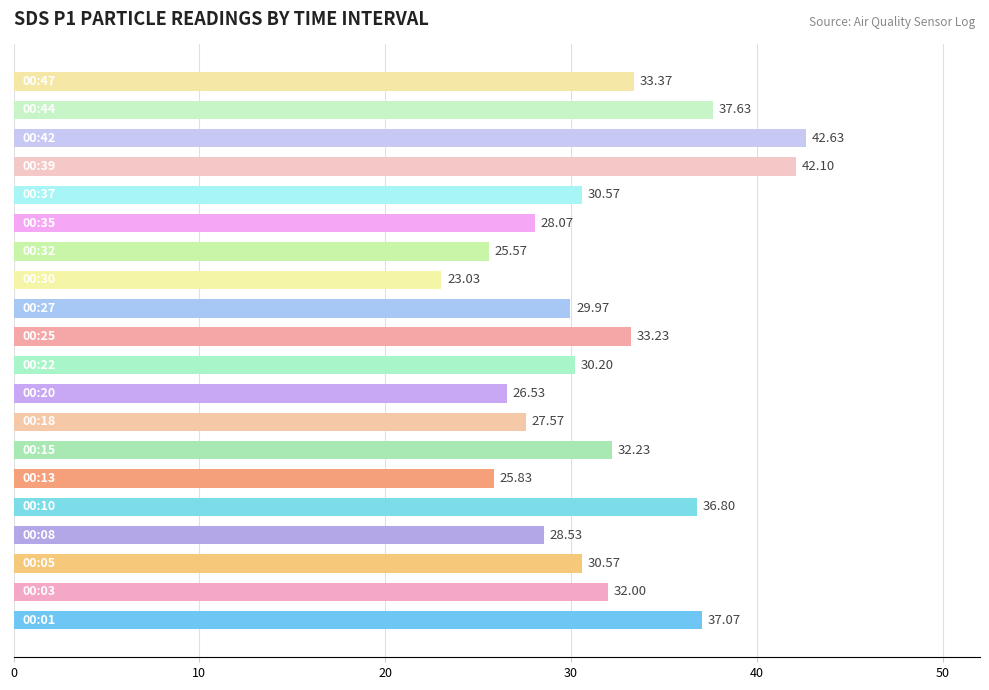

What is the average value?

31.7